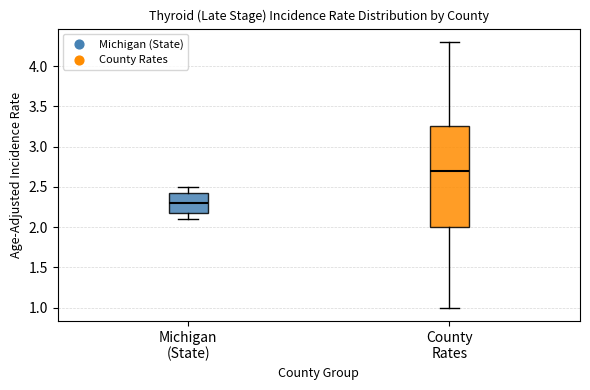

Where does the lower whisker of the box for Michigan (State) end on the y-axis? The values are not printed on the chart, so give them approximately, as read against the axis.

2.10